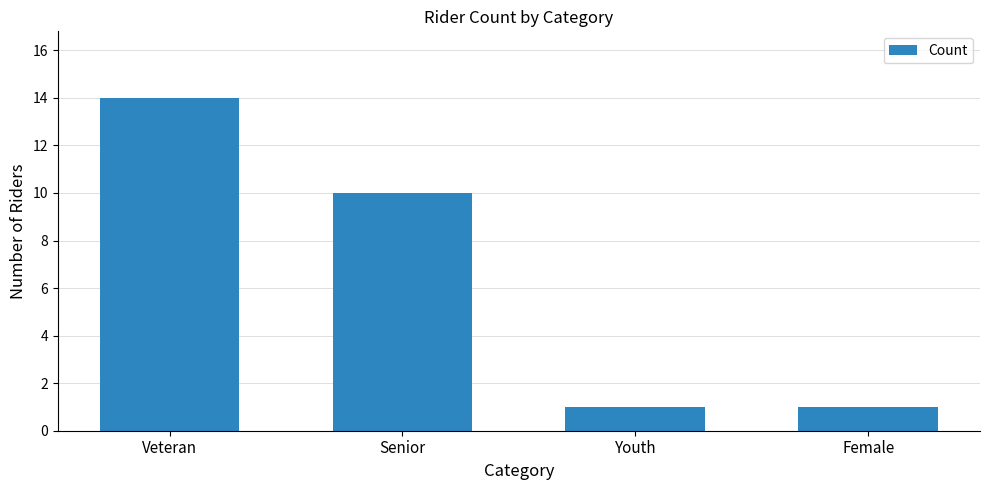

What is the change in value from Senior to Female?

-9